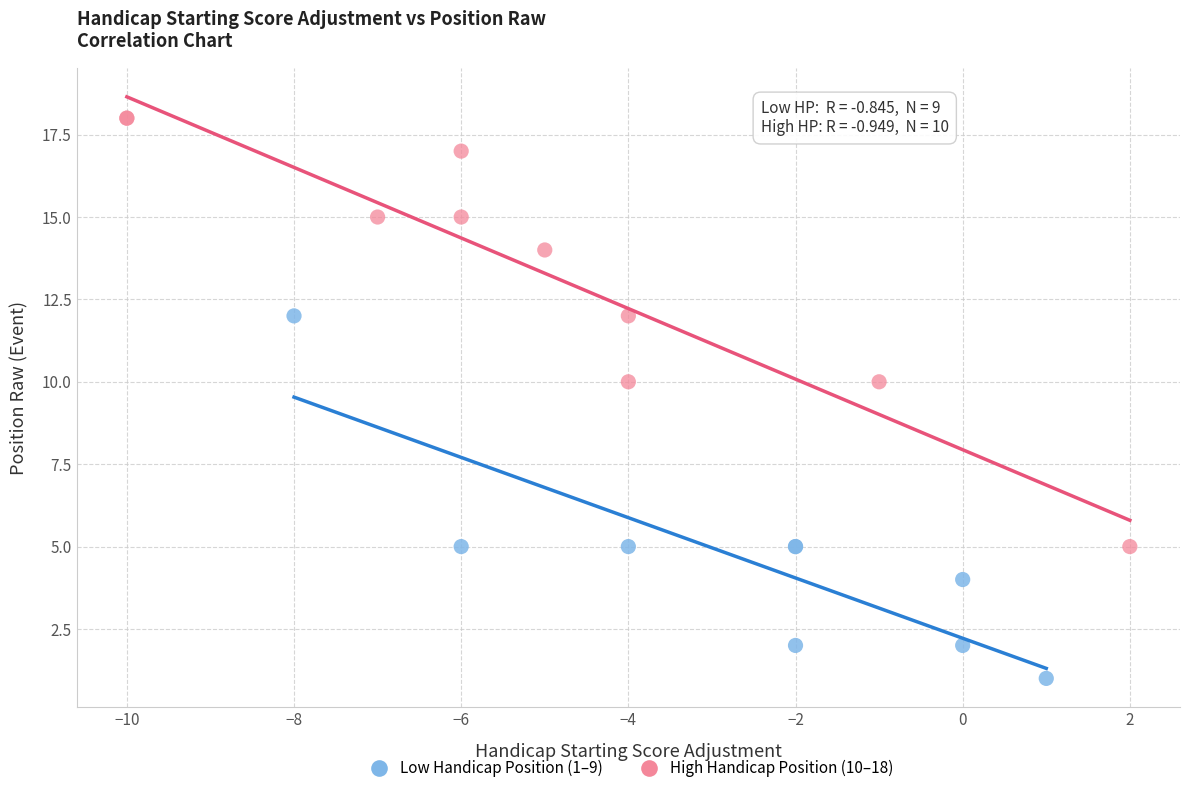

Which series reaches the minimum Y coordinate?

Low Handicap Position (1–9)